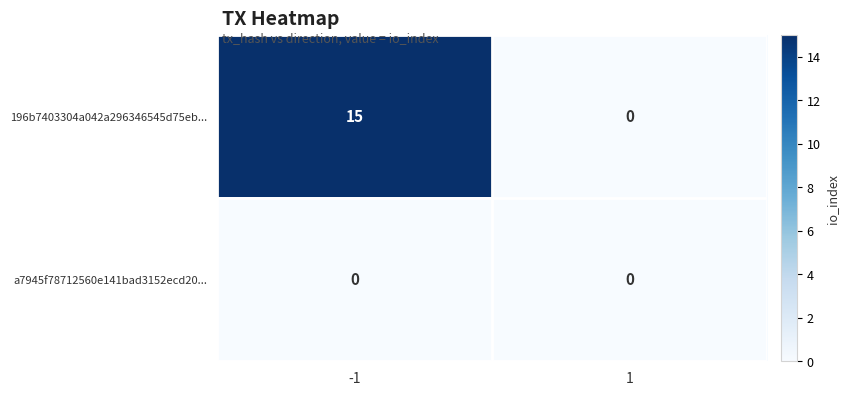

Reading left to right, transcribe all the data shown in this chart.

196b7403304a042a296346545d75eb...: 15	0
a7945f78712560e141bad3152ecd20...: 0	0